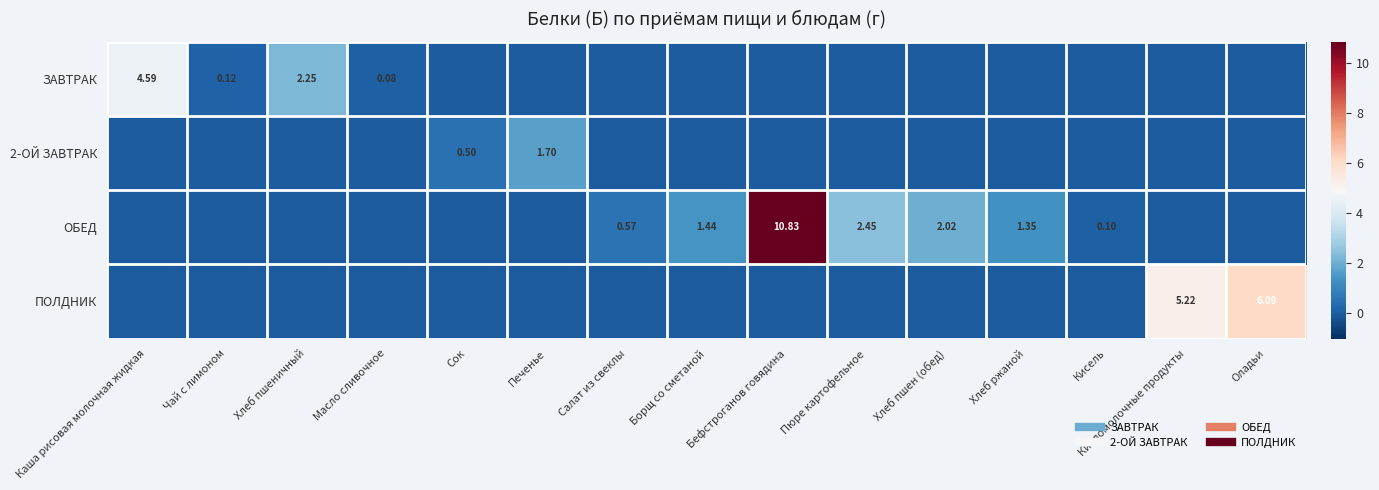

Which series has the largest range (max minus min)?

ОБЕД